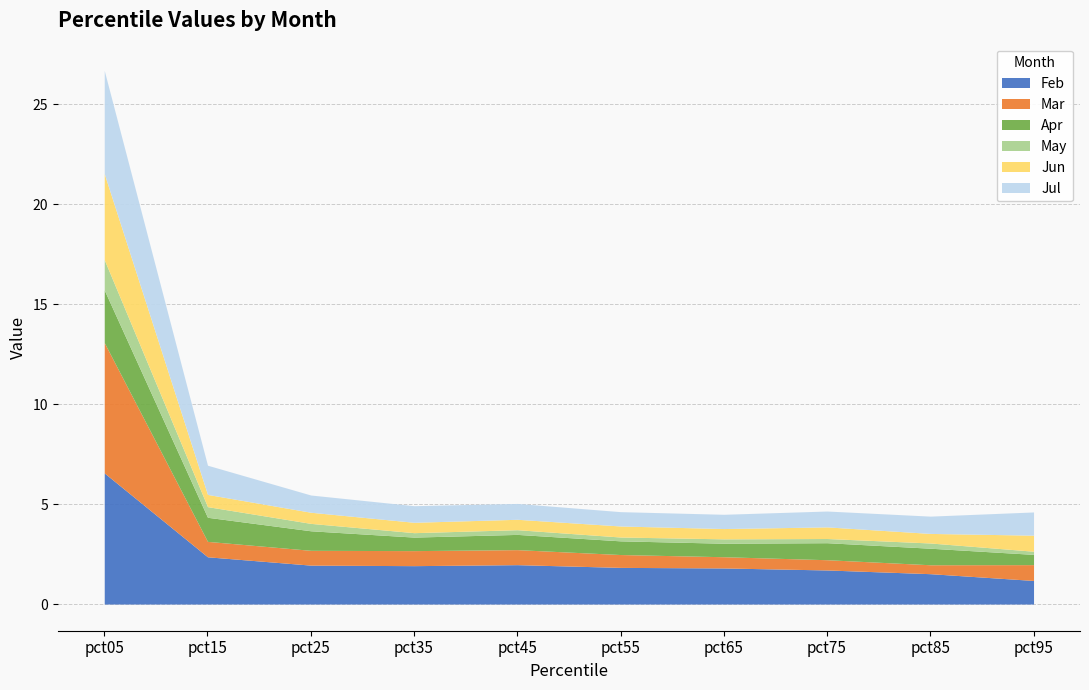

Which category has the highest value in the Apr series?

pct05